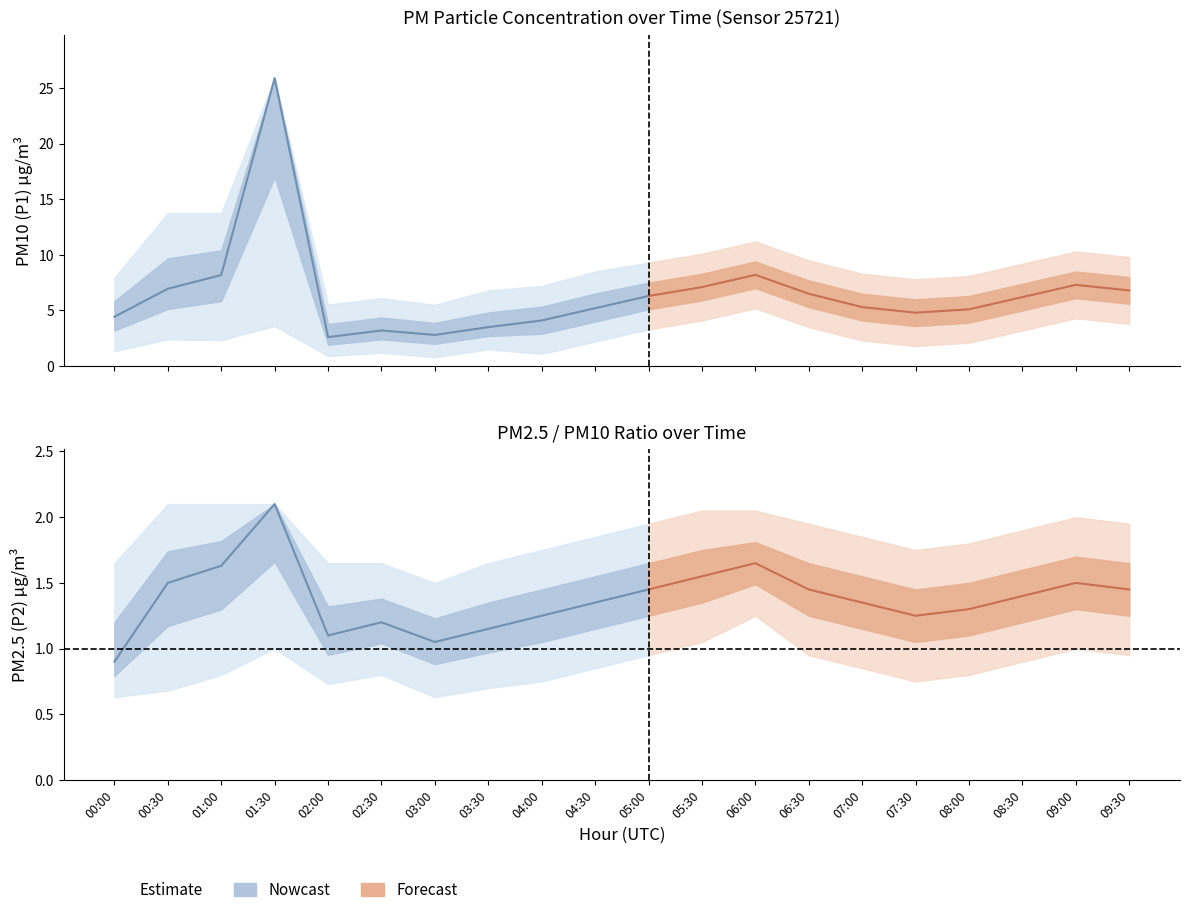

Is this an area chart (filled region under the line)?

No